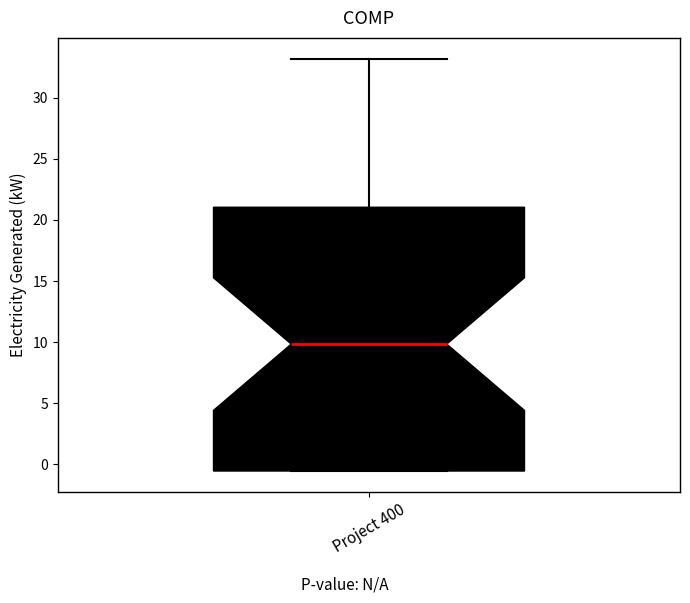

Transcribe this box plot: give where the median line is, the range the box spans, and where the two whiskers end, as read against the y-axis. The values are not printed on the chart, so give them approximately, as read against the axis.

median 10.0, box -0.5 to 21.0, whiskers -0.5 to 33.0